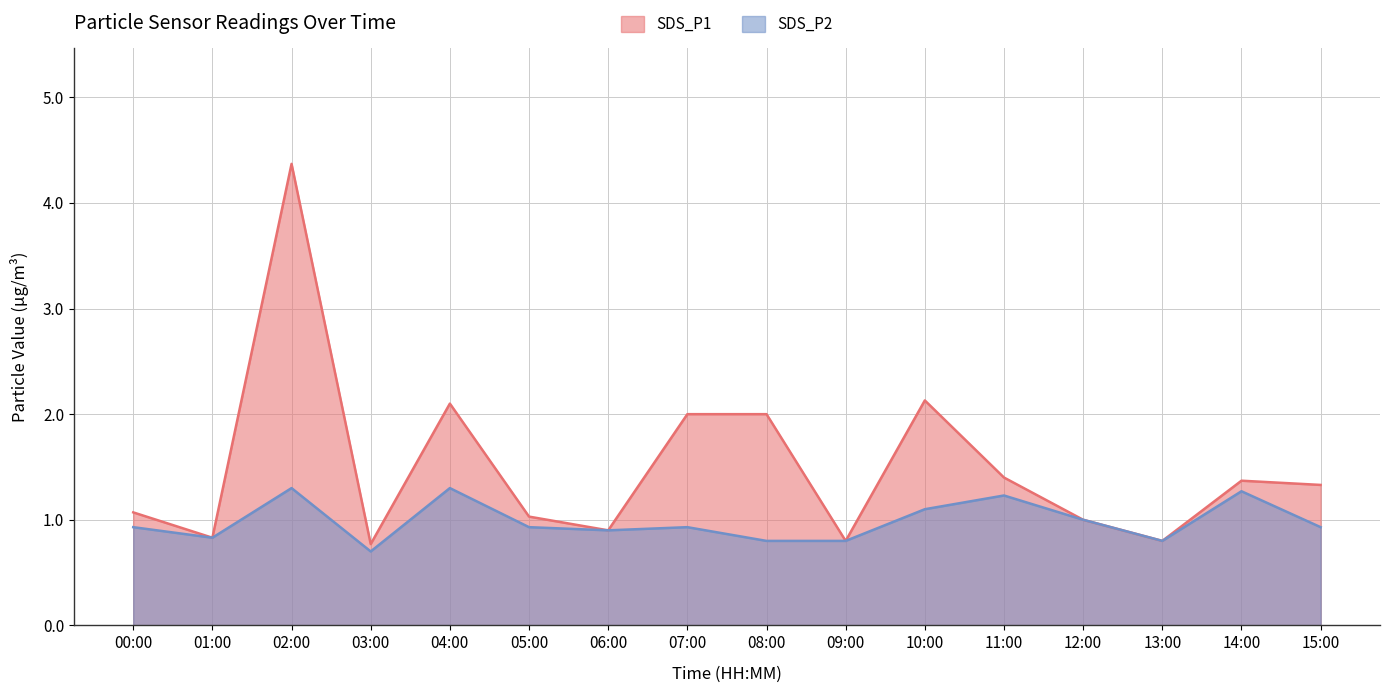

What is the average value of the SDS_P2 series?

1.0